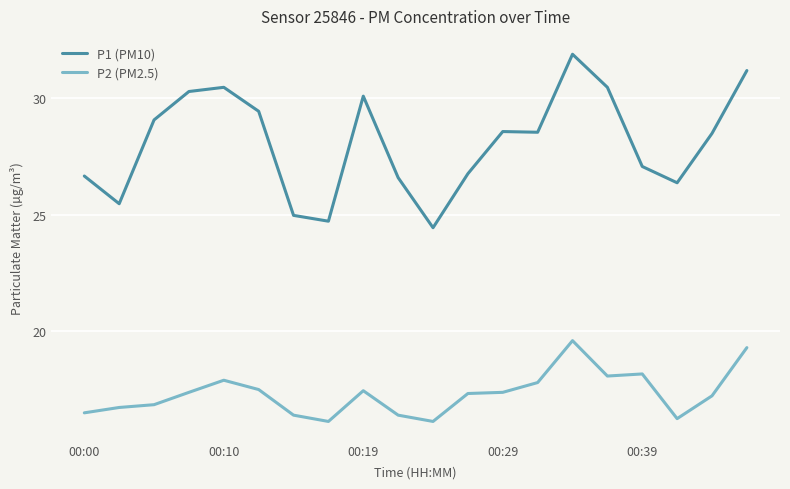

Which series has the largest total across all categories?

P1 (PM10)